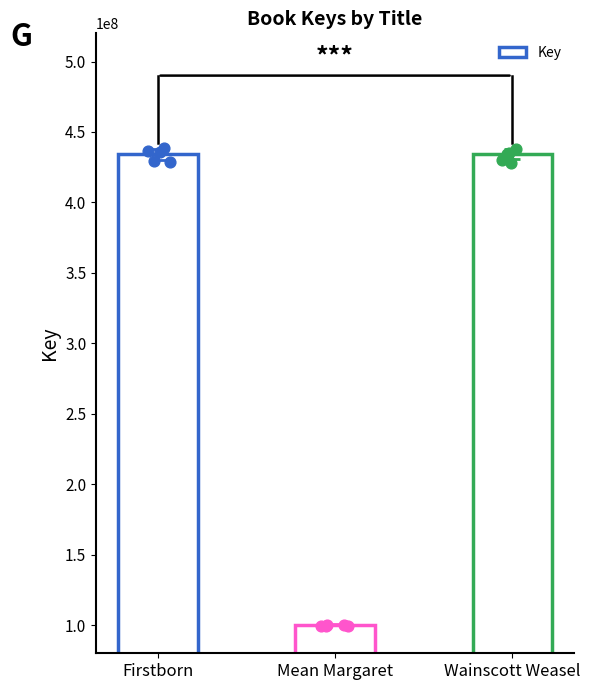

What is the change in value from Mean Margaret to Wainscott Weasel?

+333837800